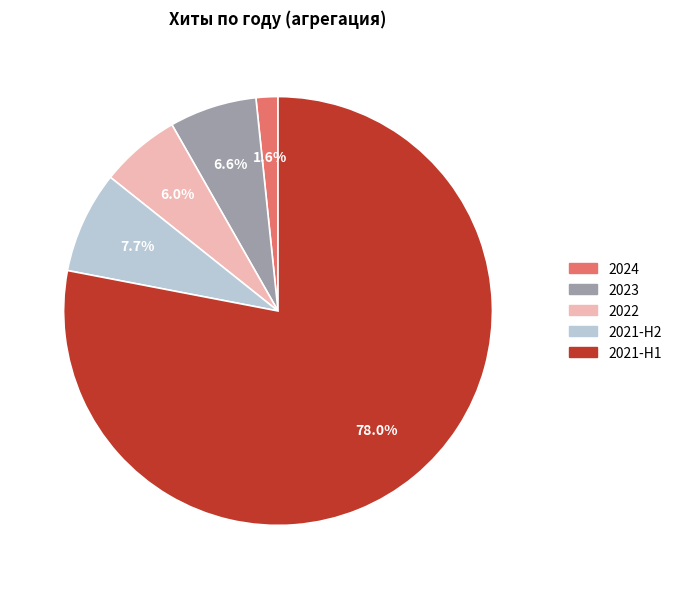

Does any single category account for the majority?

Yes